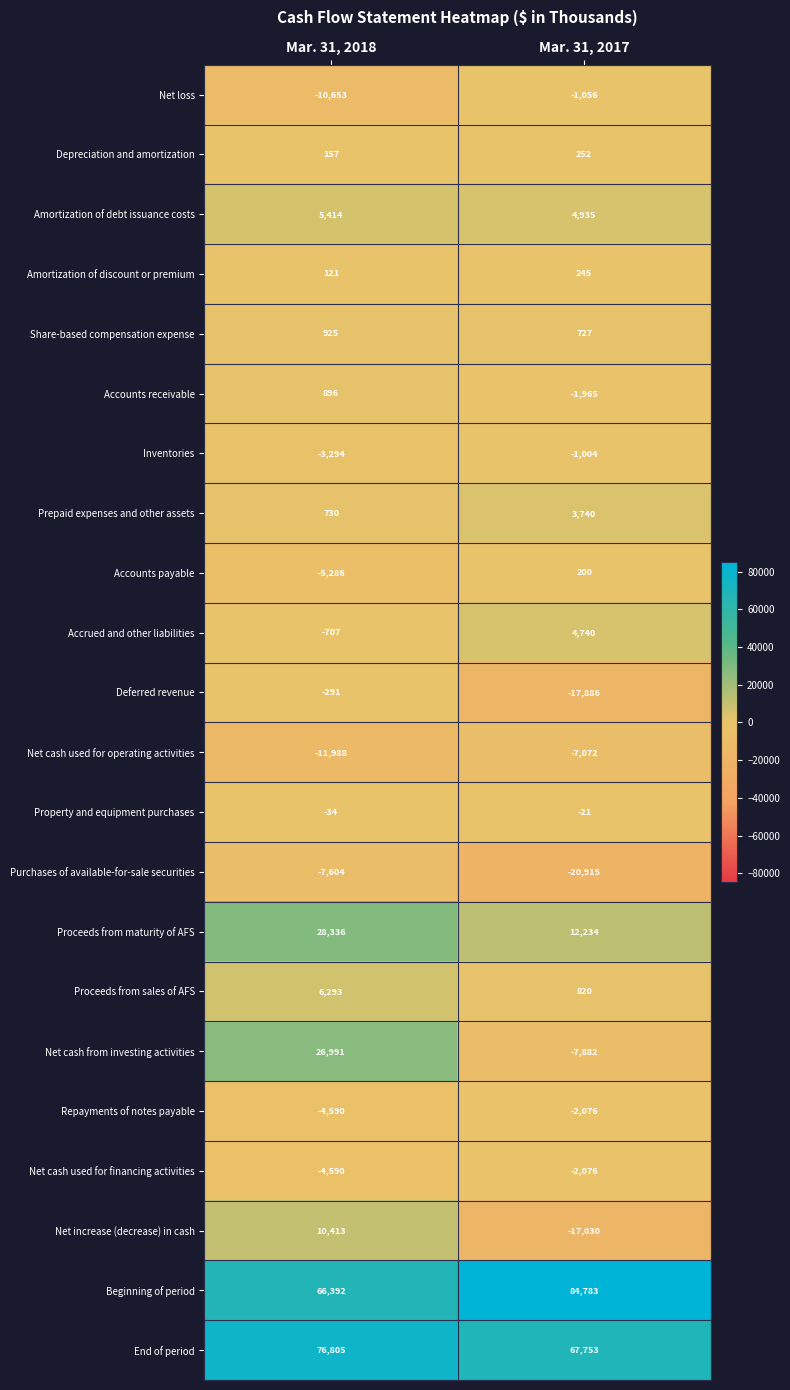

What is the approximate value of Proceeds from maturity of AFS at Mar. 31, 2018?

28336